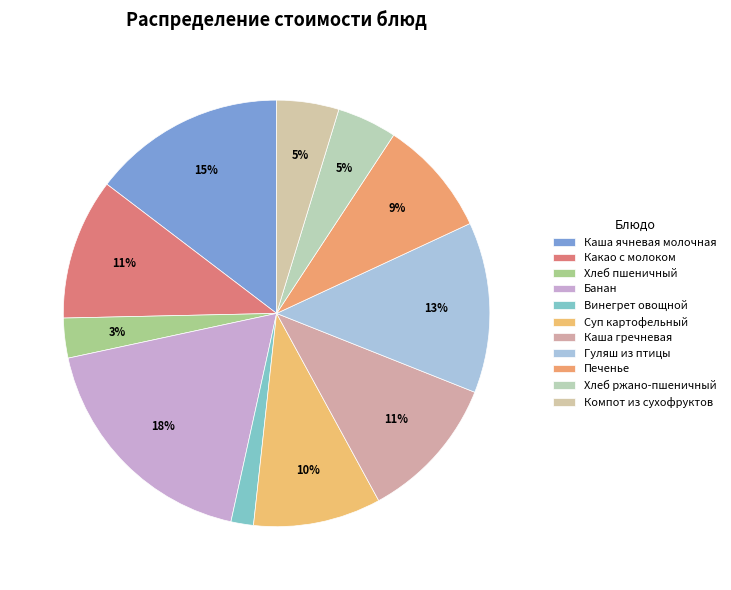

What percentage do Какао с молоком and Компот из сухофруктов together represent?

15.4%